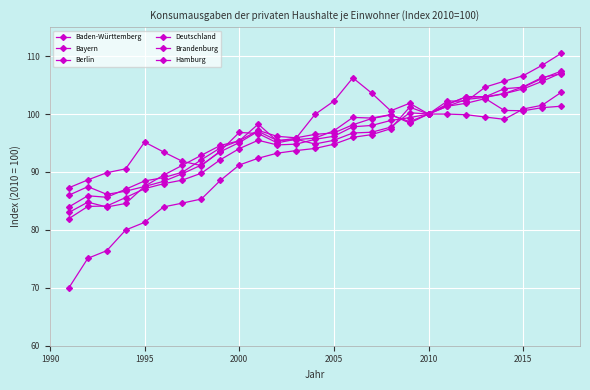

How many lines are shown in the chart?

6